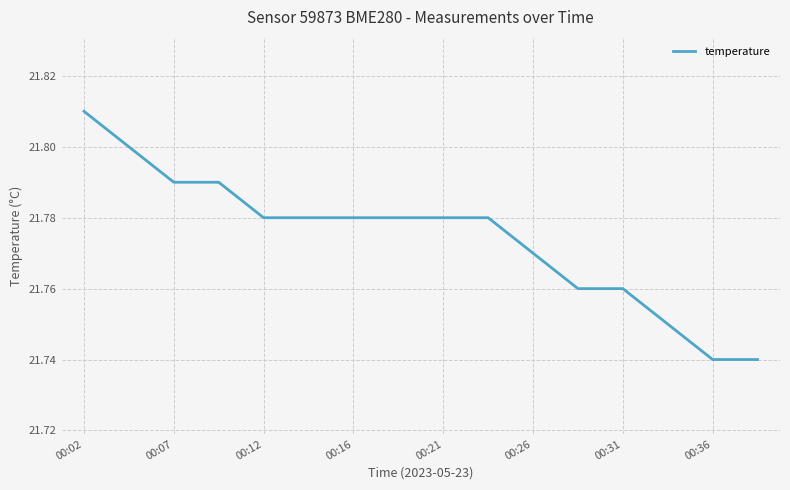

At which category does the chart reach its peak across all series?

00:02